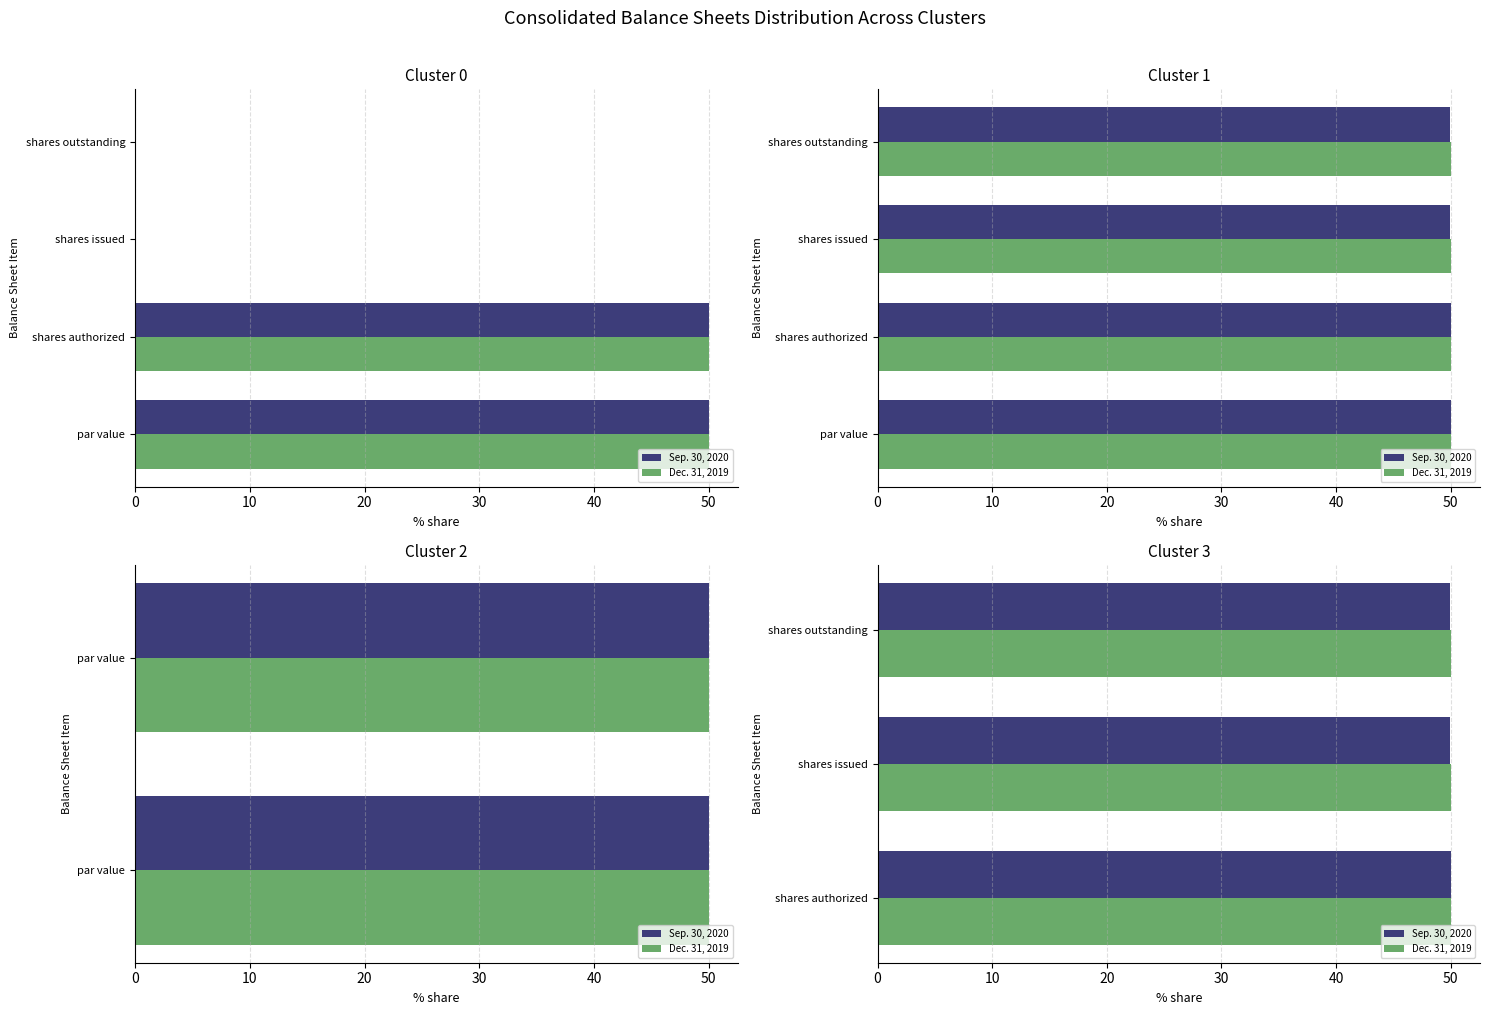

What is the value of the Sep. 30, 2020 bar at the 1st from the left?

50.0